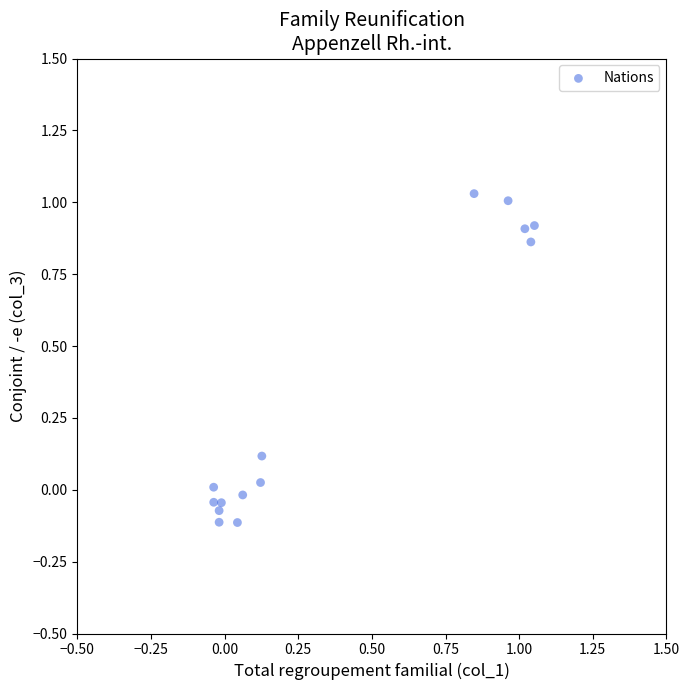

What is the range of X values (max minus min)?

1.1